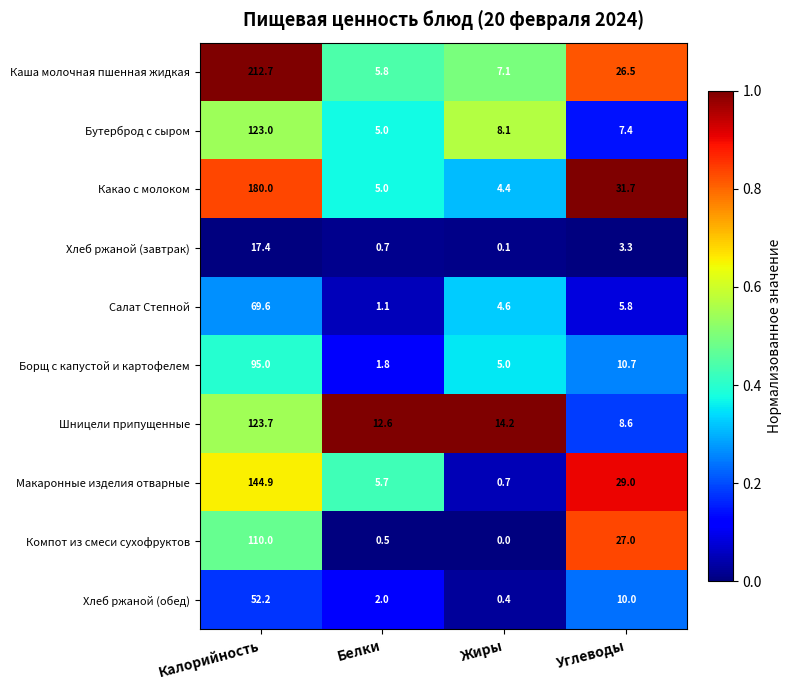

Which category has the highest value across all series?

Калорийность